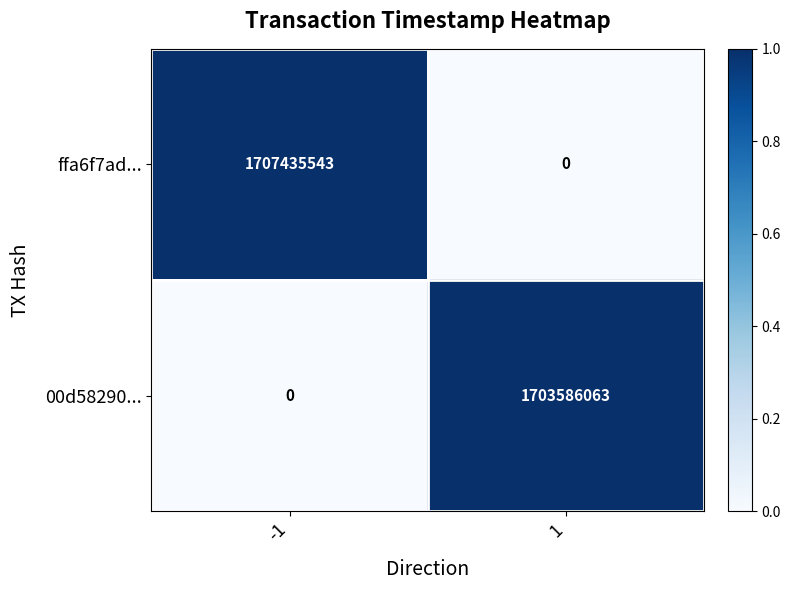

How many categories are shown in the chart?

2